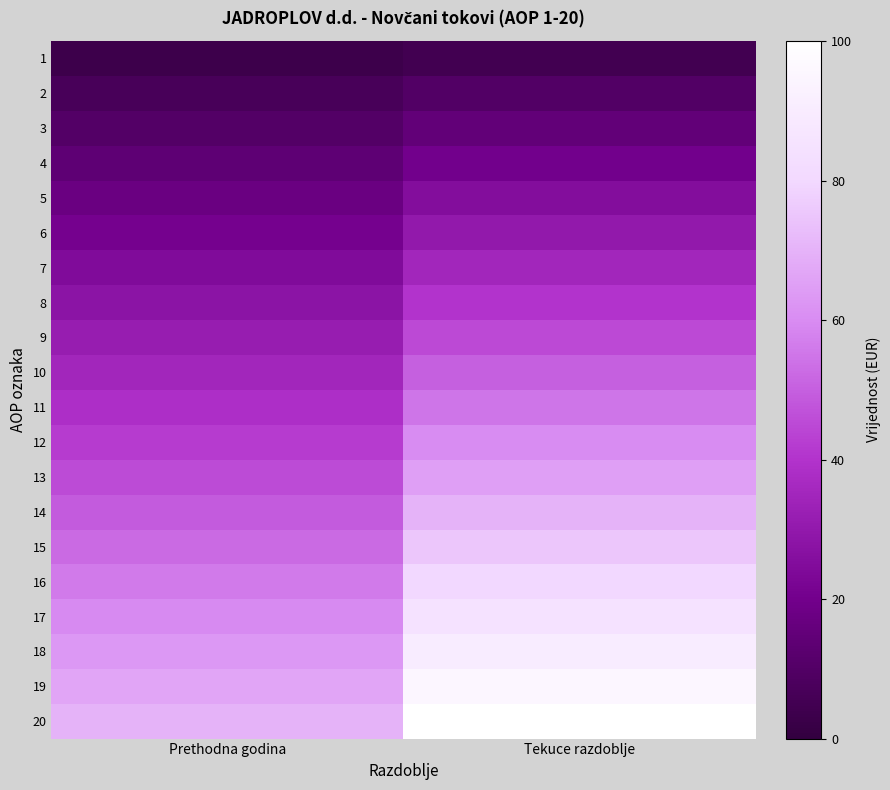

What is the maximum value shown in the chart?

100.0